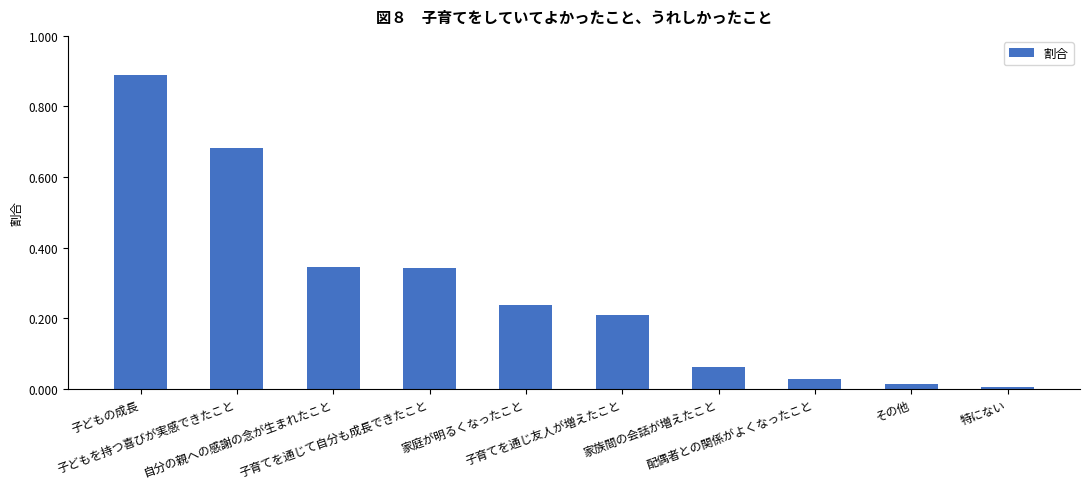

What is the sum of all values?

2.8